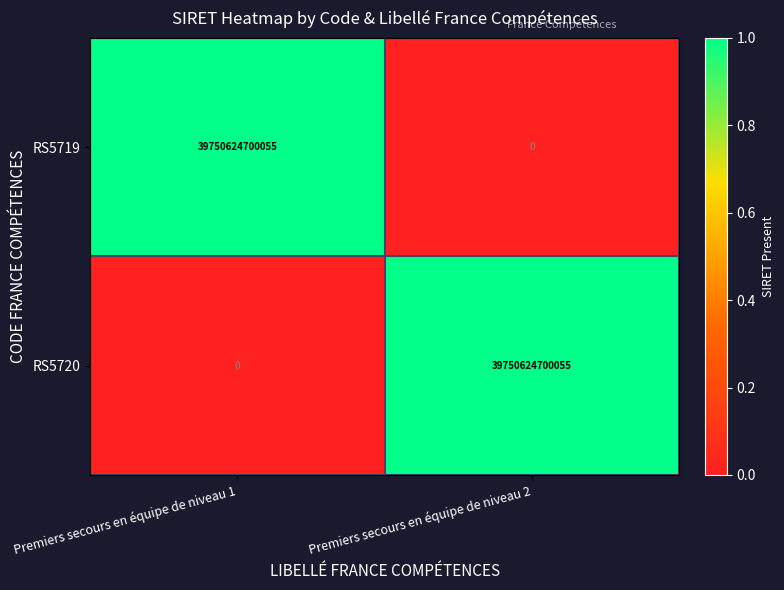

The value of RS5719 at Premiers secours en équipe de niveau 1 is 9930981056930. True or false?

False